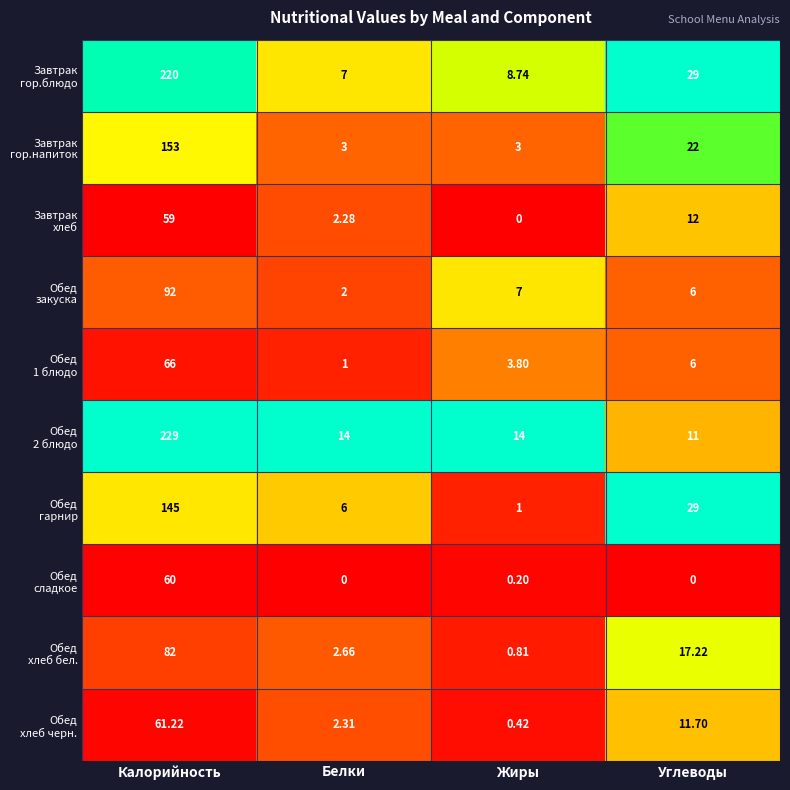

At which category is the sum across all series the highest?

Калорийность